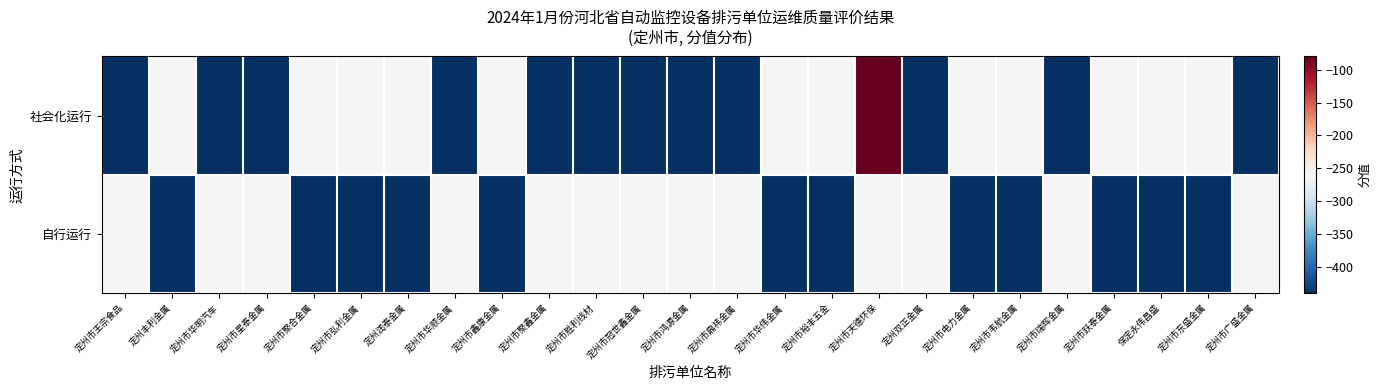

What is the greatest value displayed?

-80.0